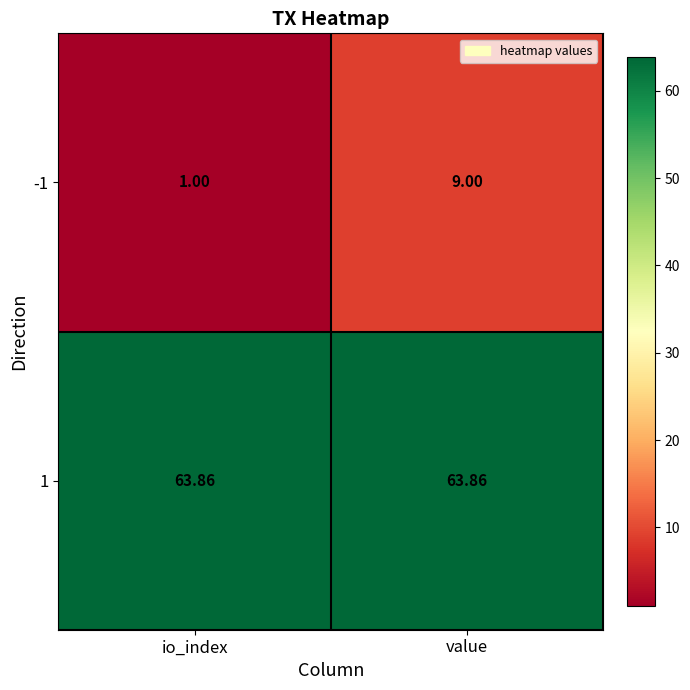

Which category has the lowest value across all series?

io_index